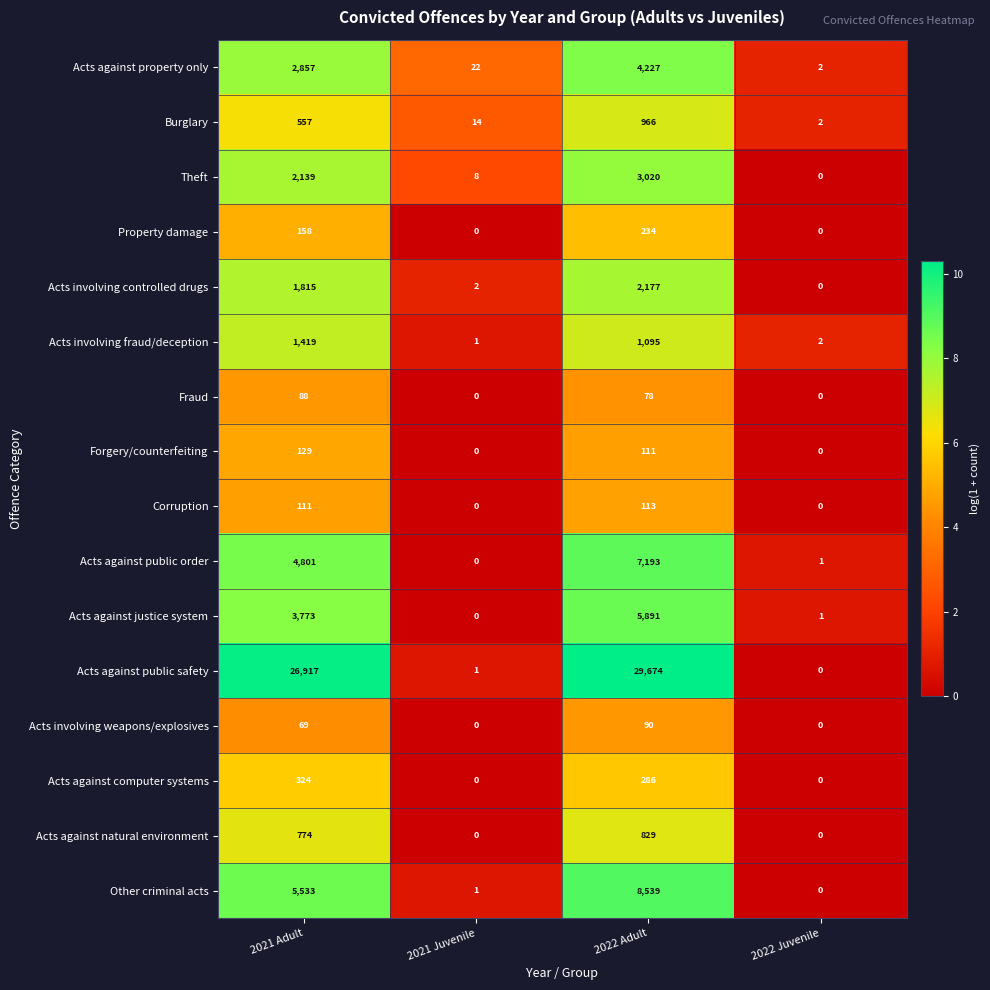

Rank the series at 2022 Adult from lowest to highest value.

Fraud, Acts involving weapons/explosives, Forgery/counterfeiting, Corruption, Property damage, Acts against computer systems, Acts against natural environment, Burglary, Acts involving fraud/deception, Acts involving controlled drugs, Theft, Acts against property only, Acts against justice system, Acts against public order, Other criminal acts, Acts against public safety